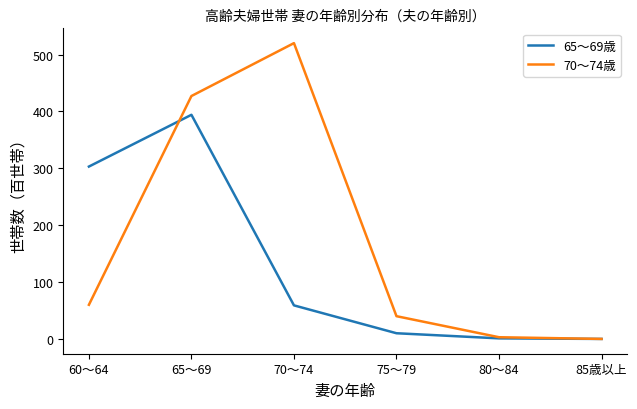

Which series has the largest range (max minus min)?

70～74歳